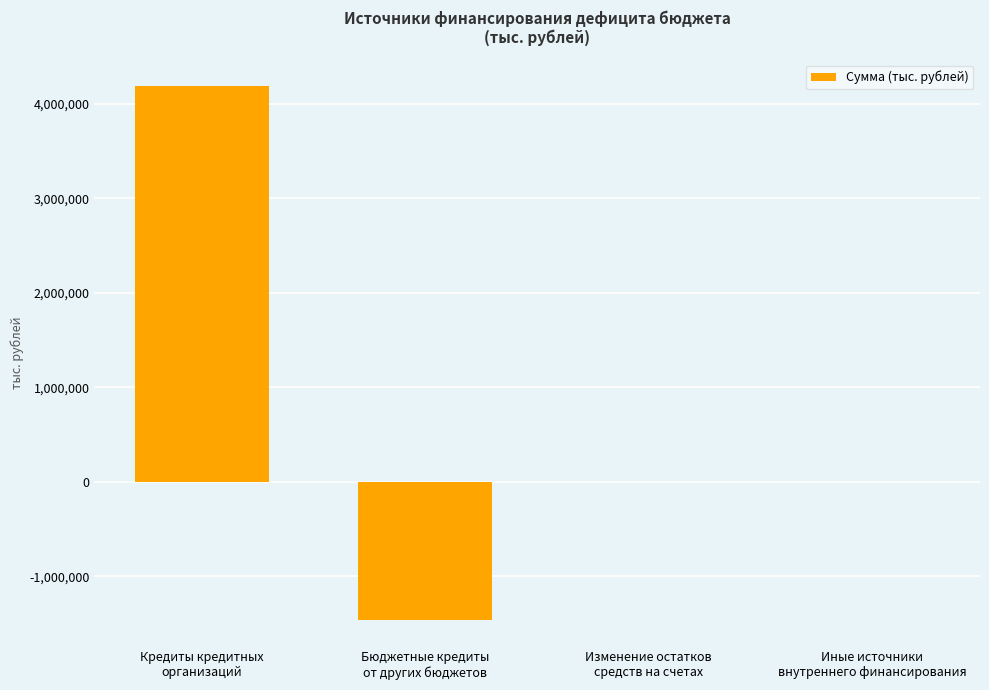

What is the maximum value shown in the chart?

4190055.6